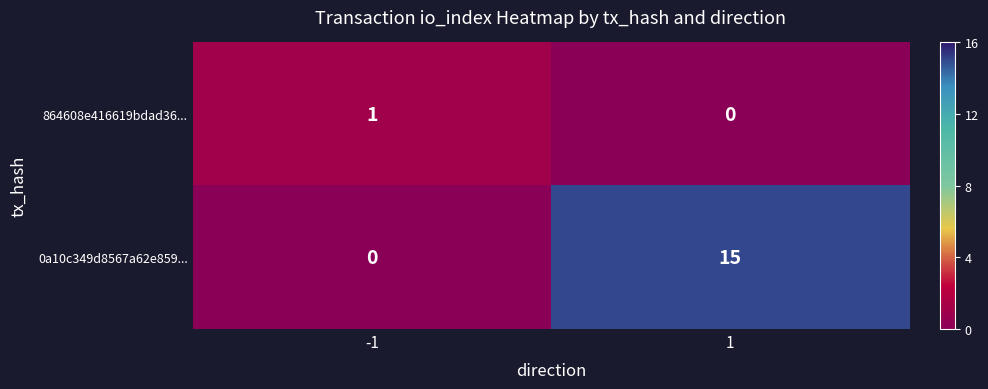

What is the highest value of the 0a10c349d8567a62e859... series?

15